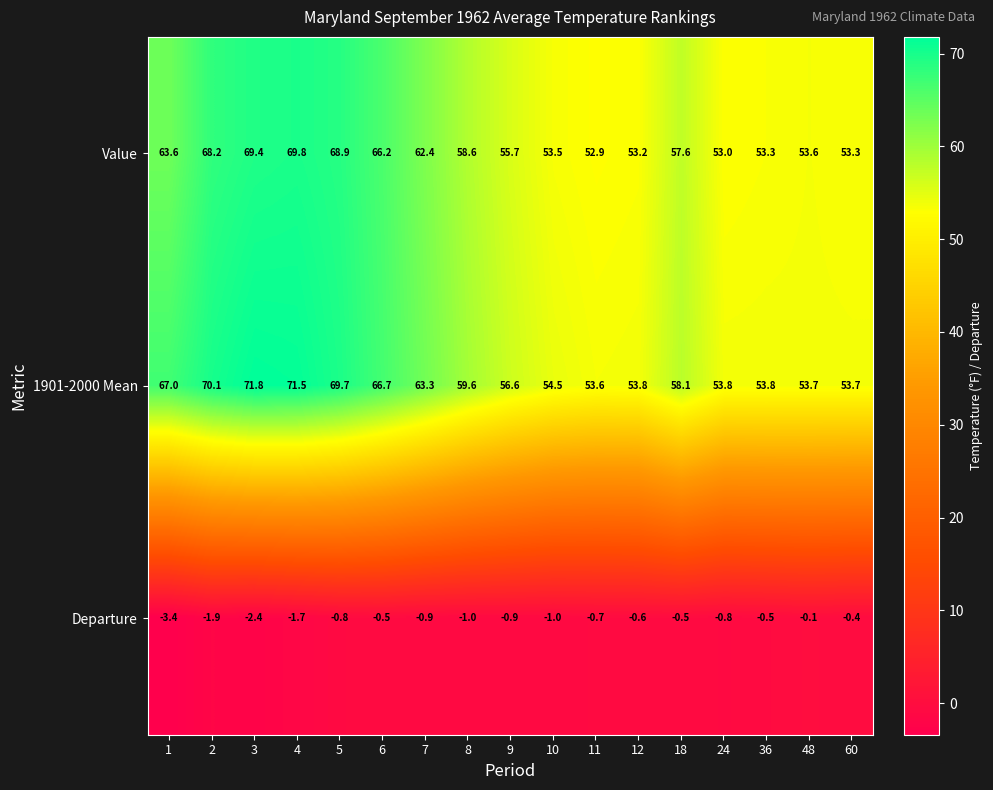

What is the difference between the maximum and minimum values in the 1901-2000 Mean series?

18.2